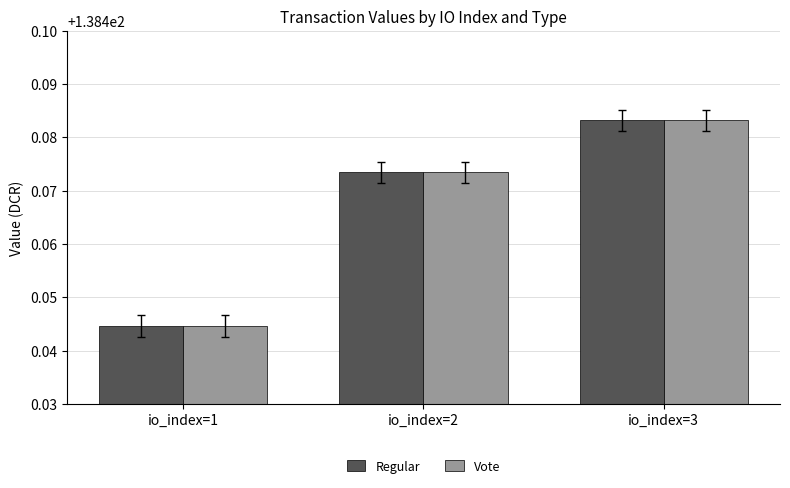

What is the total value across all series at io_index=2?

276.9